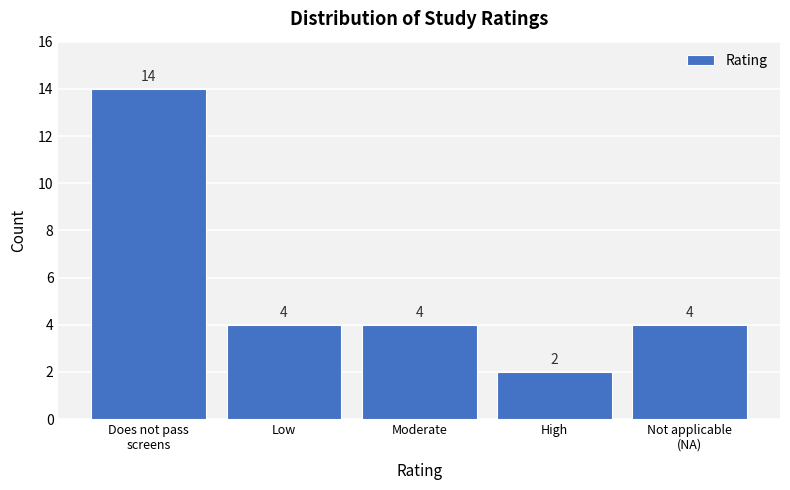

Reading left to right, extract all data points from this chart.

14	4	4	2	4